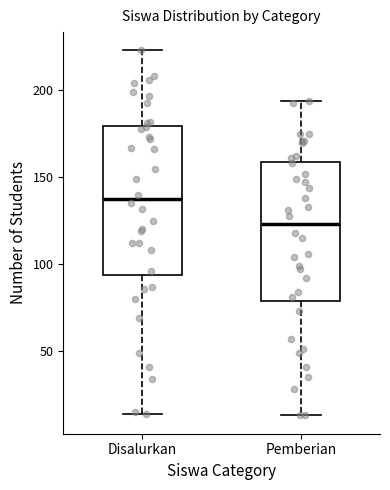

Reading left to right, read every box against the y-axis: the position of its median line, the range the box covers, and the ends of its whiskers. The values are not printed on the chart, so give them approximately, as read against the axis.

Disalurkan: median 140, box 95 to 180, whiskers 15 to 225
Pemberian: median 125, box 80 to 160, whiskers 15 to 195